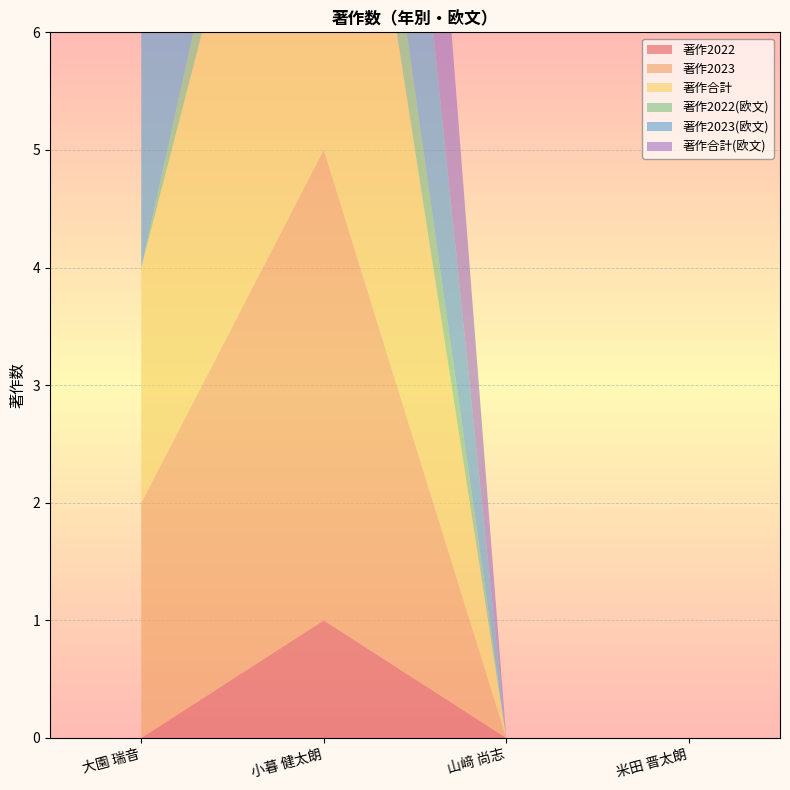

Reading left to right, transcribe all the data shown in this chart.

著作2022: 0	1	0	0
著作2023: 2	4	0	0
著作合計: 2	5	0	0
著作2022(欧文): 0	1	0	0
著作2023(欧文): 2	4	0	0
著作合計(欧文): 2	5	0	0